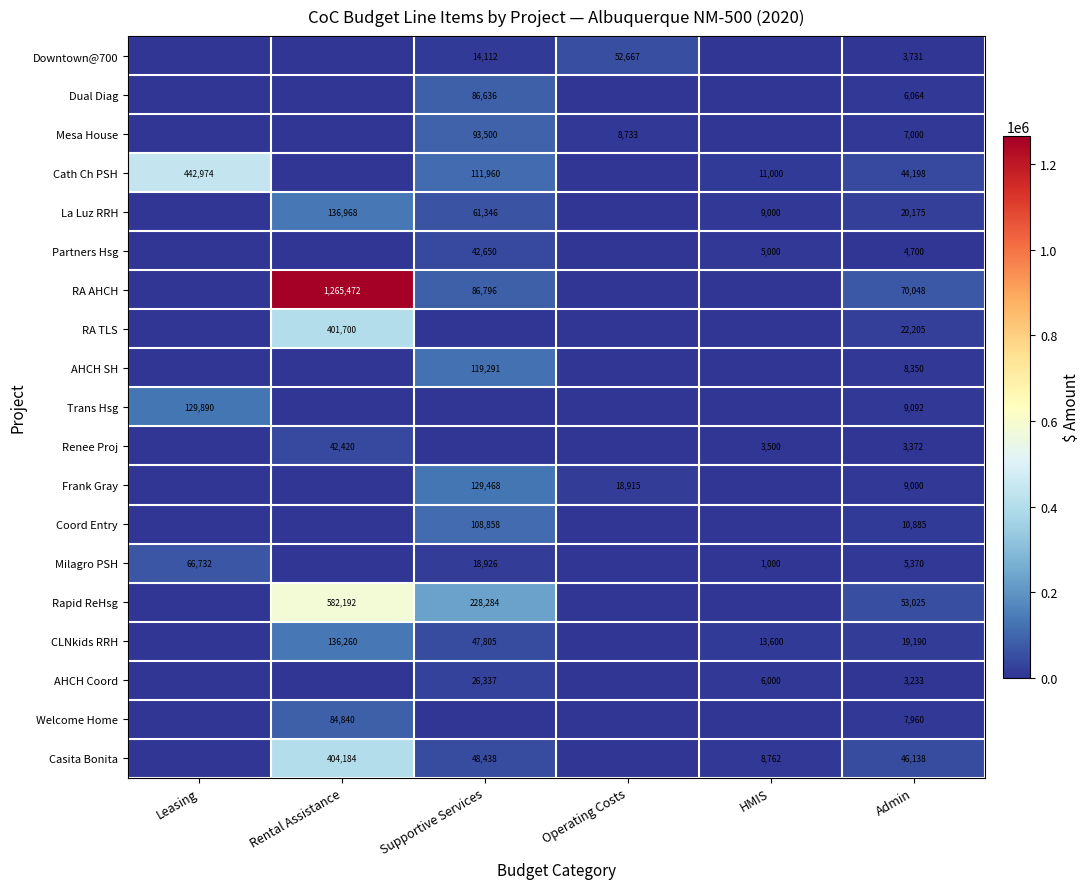

Is it true that RA AHCH equals 54796 at Supportive Services?

False